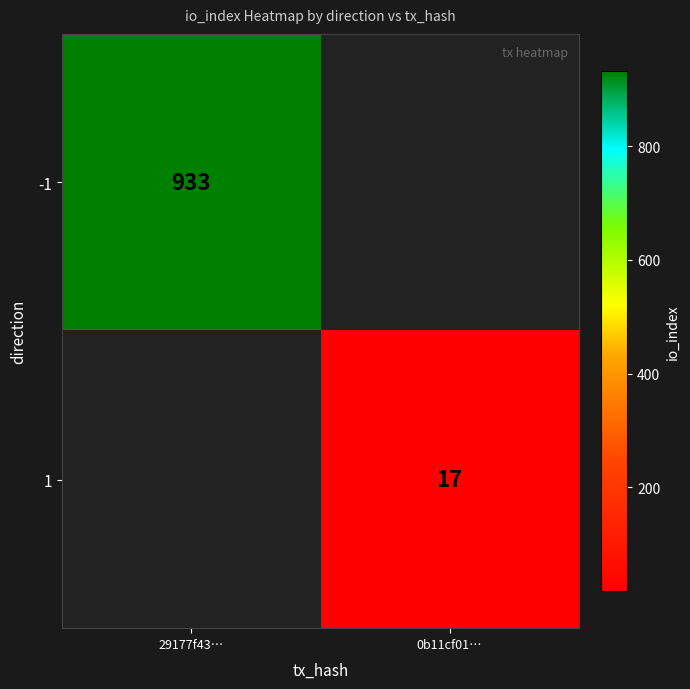

What is the maximum value shown in the chart?

933.0